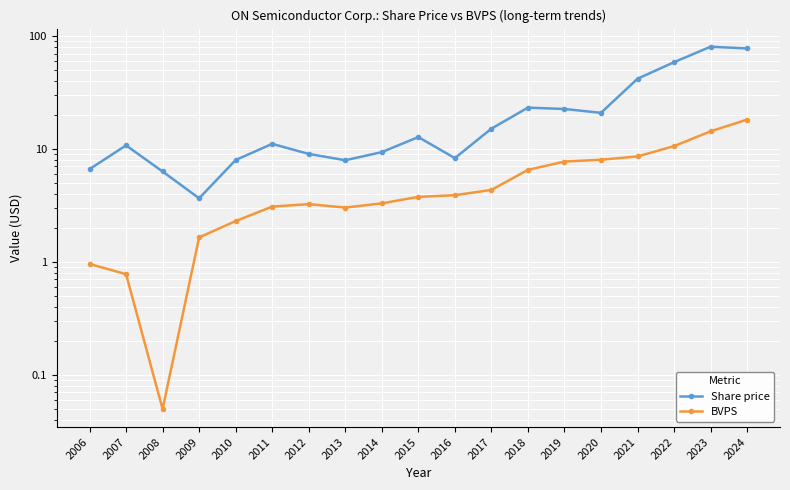

What is the sum of all BVPS values?

104.5